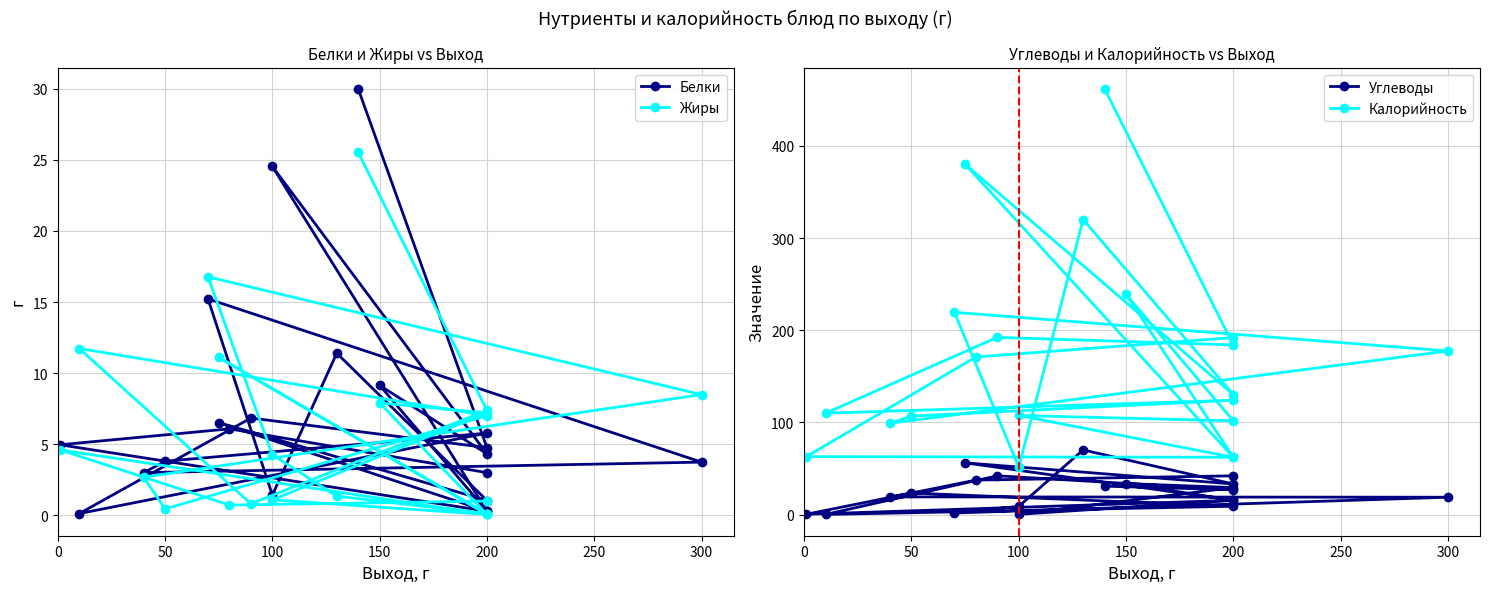

What is the difference between the highest and lowest values at 100?

49.8